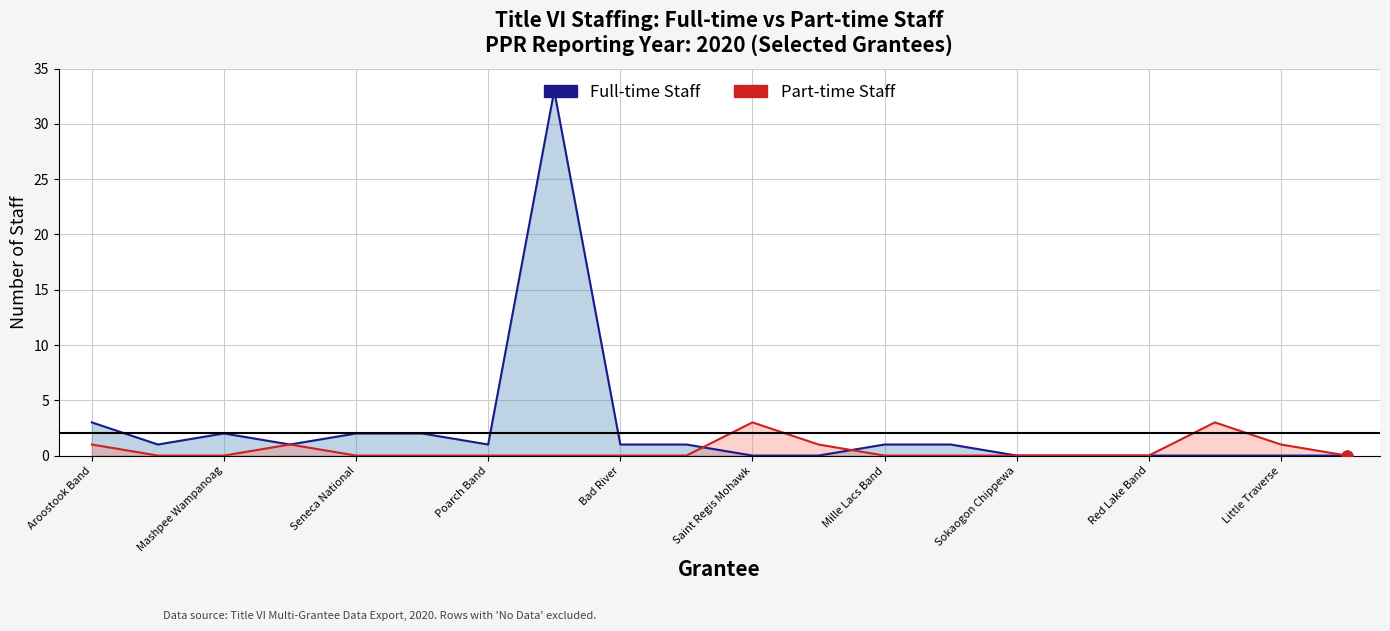

Which series has the largest total across all categories?

Full-time Staff